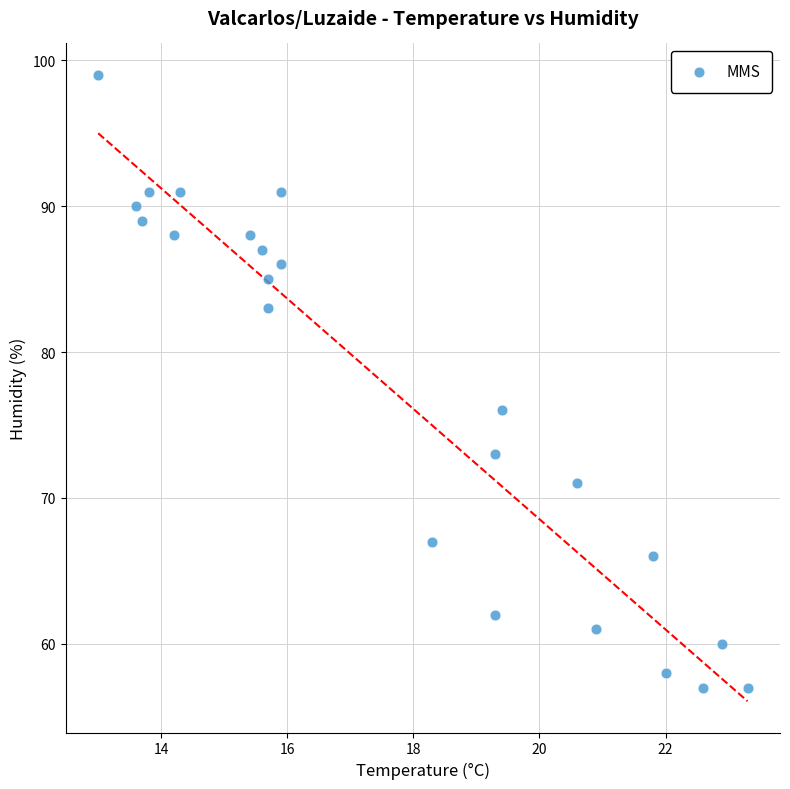

What is the range of Y values (max minus min)?

42